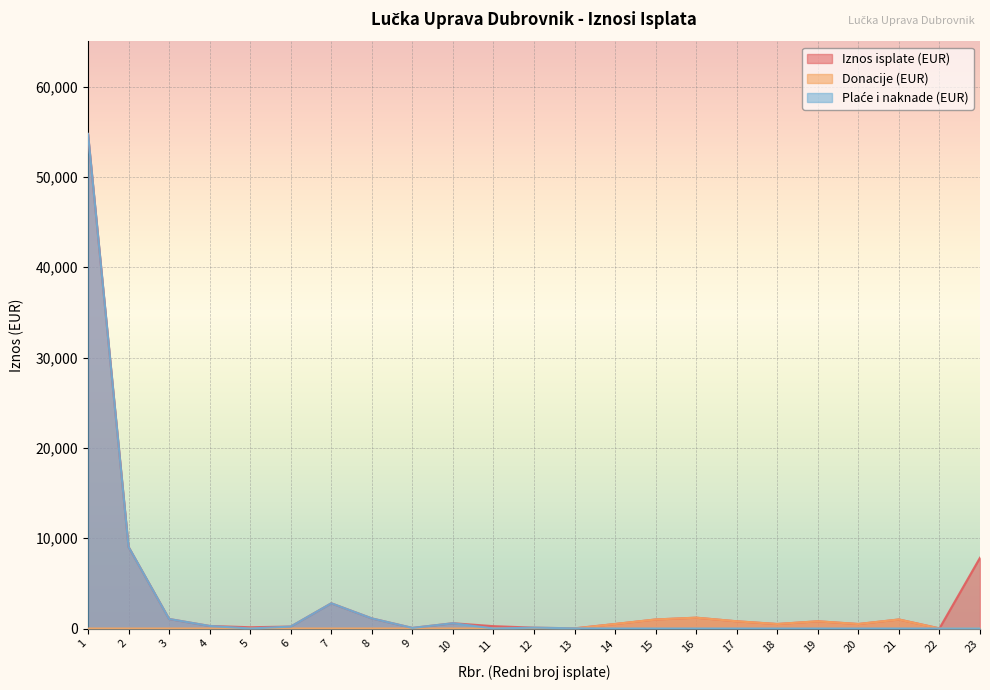

What is the value of the Iznos isplate (EUR) point at the 11th from the left?

260.9